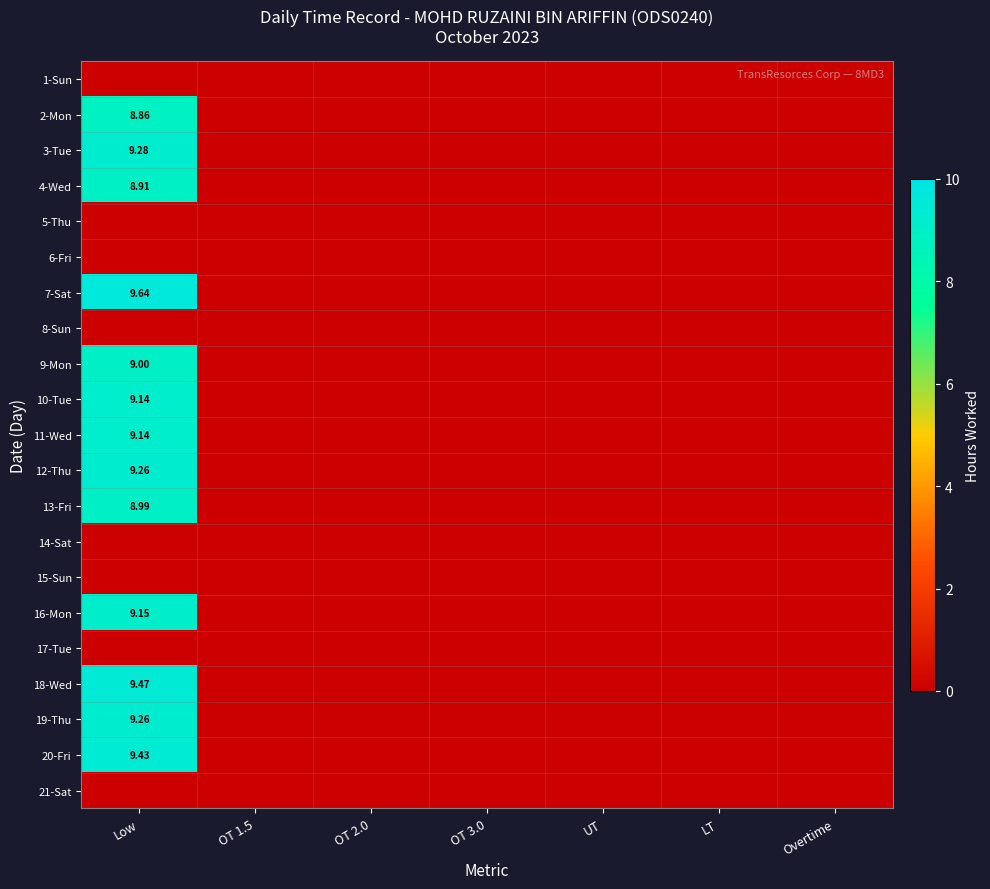

How many data points in 2-Mon are above 0?

1